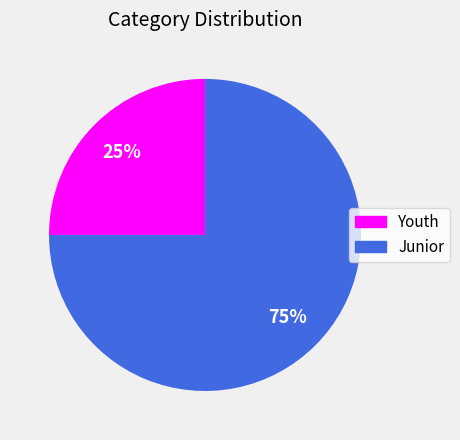

What percentage is the Youth slice, to the nearest percent?

25%